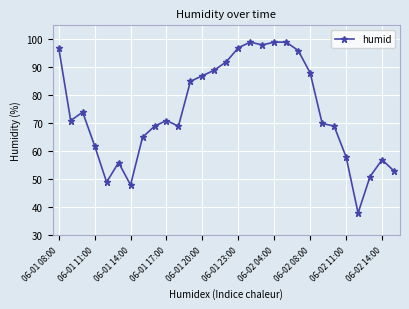

True or false: there are more than 0 points higher than both neighbors.

True